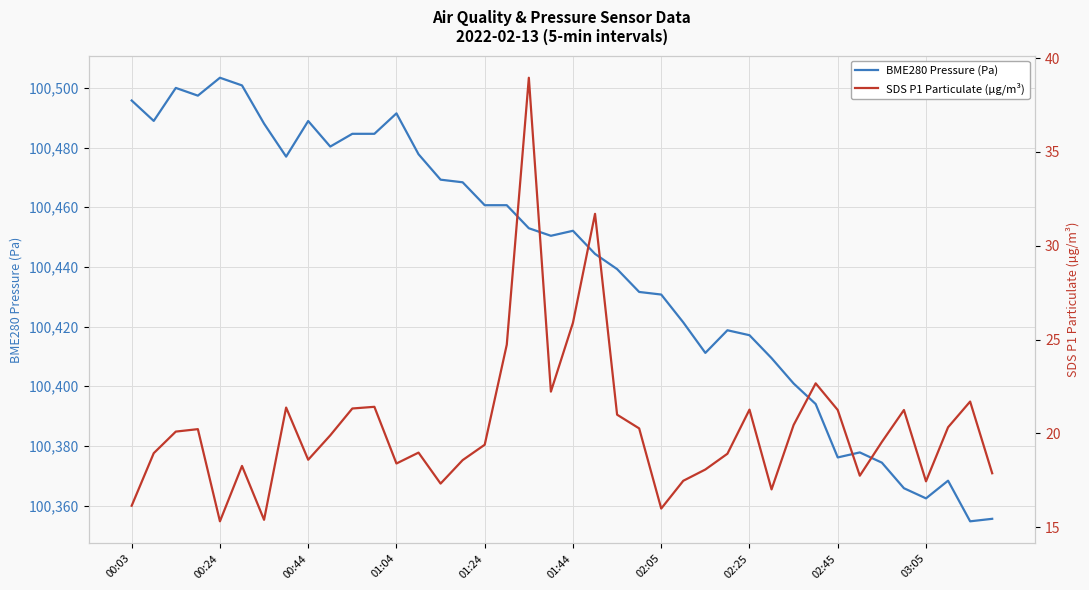

How many data points in BME280 Pressure (Pa) are above 100452?

20